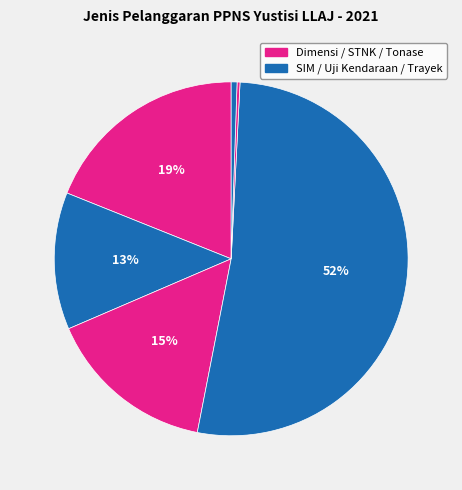

What is the smallest slice in the pie chart?

Jenis Pelanggaran Tonase